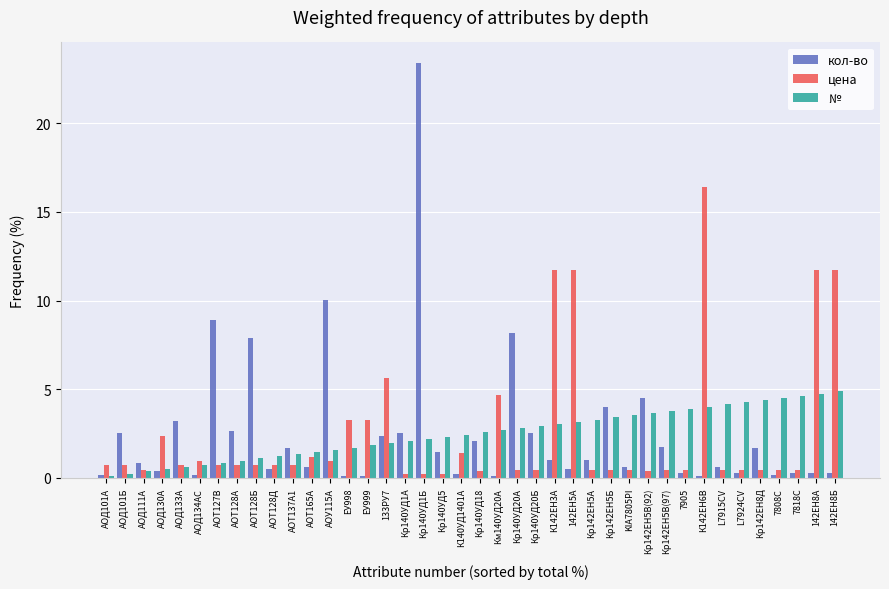

Are the bars grouped side by side (vs. stacked)?

Yes